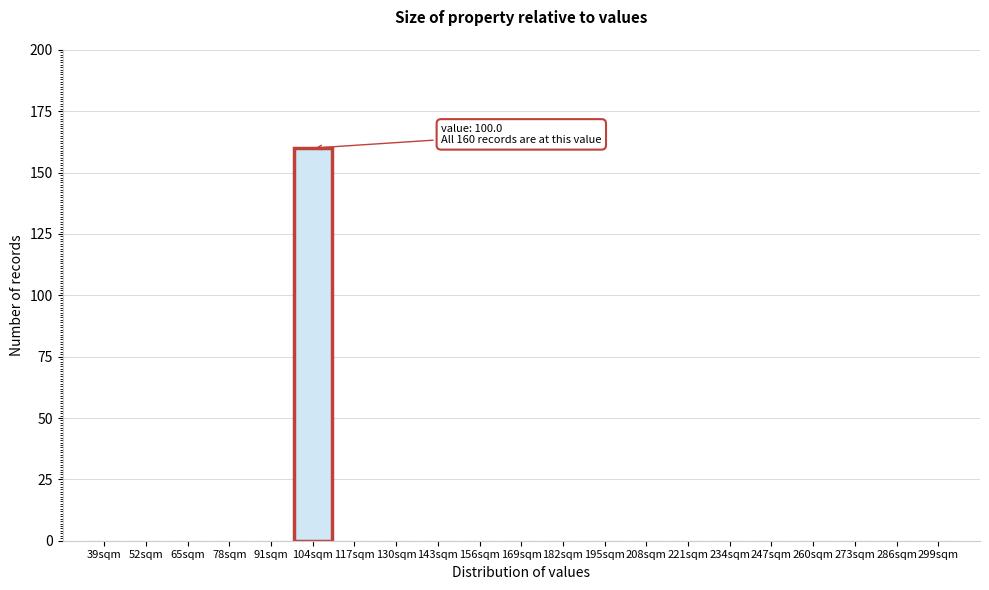

Over which range of the x-axis is the bar tallest?

97.5 to 110.5